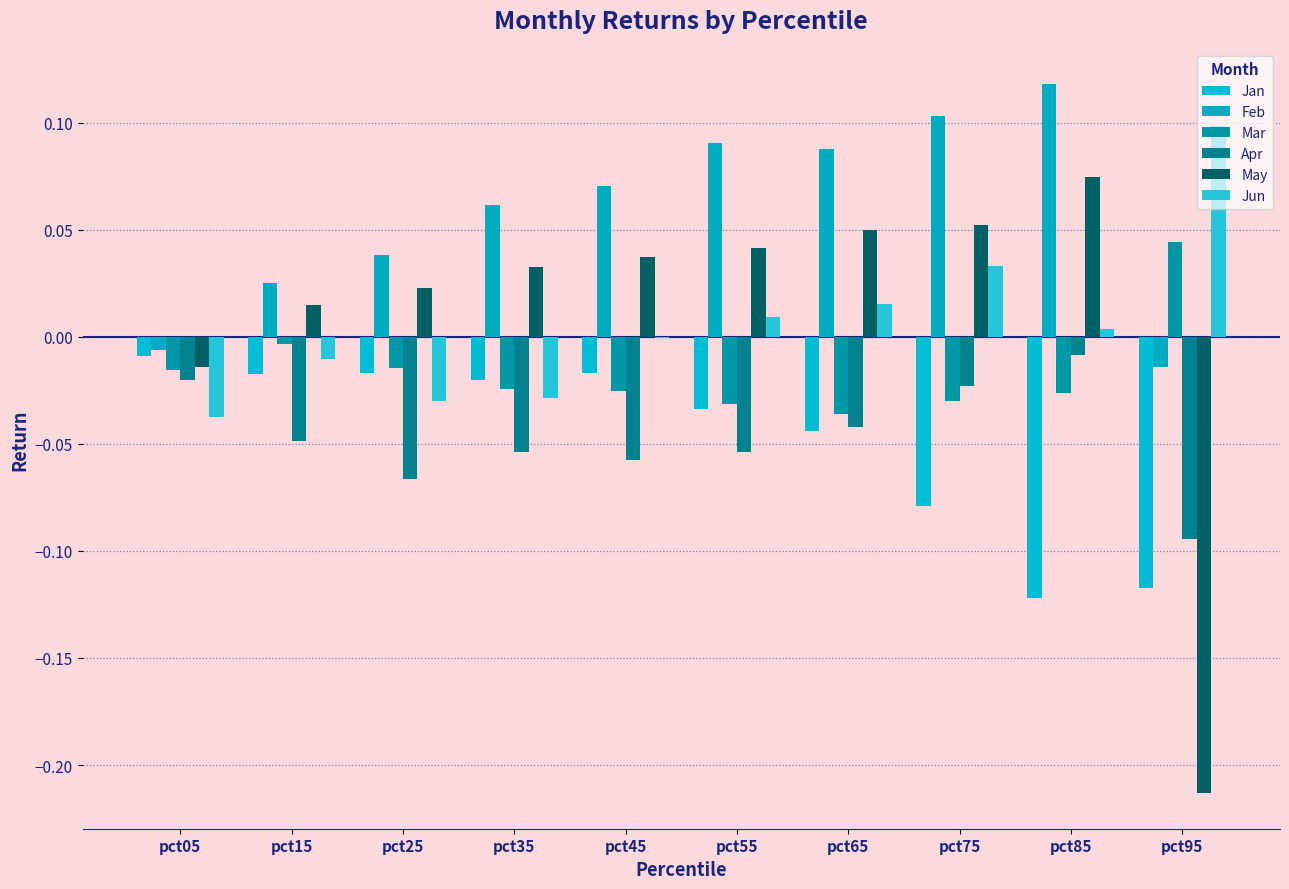

What is the spread (max minus min) of values at pct65?

0.1